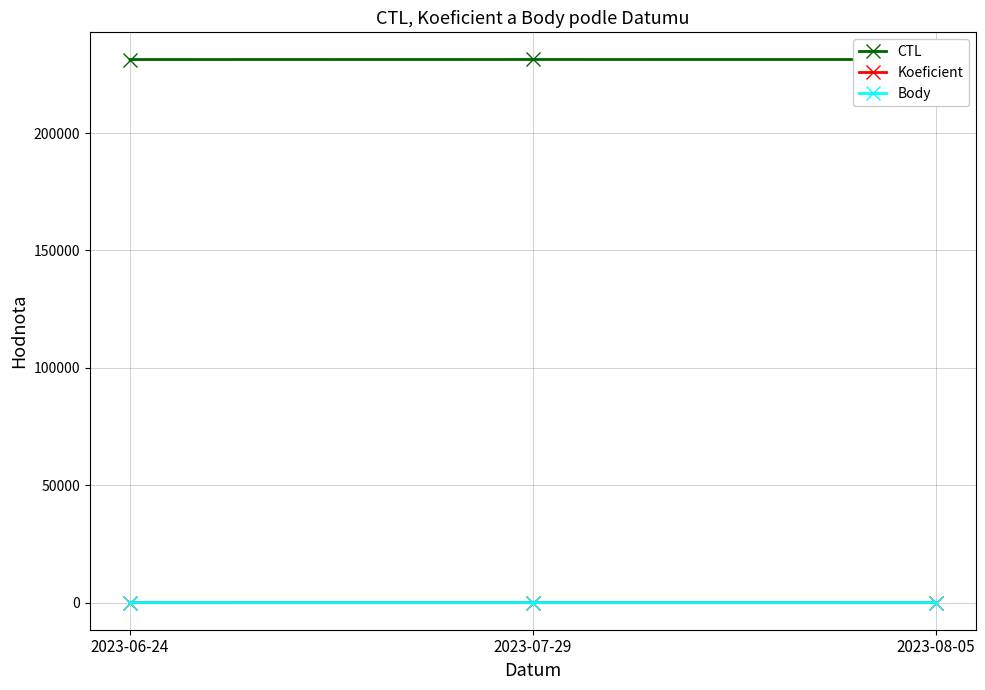

The value of CTL at 2023-08-05 is 362204. True or false?

False